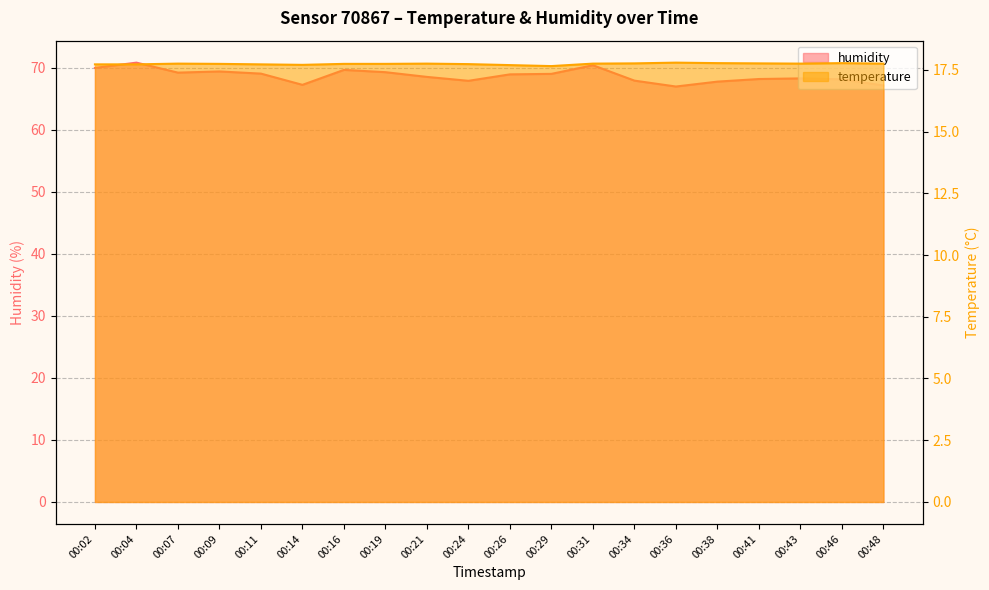

Which series has the widest spread of values?

humidity